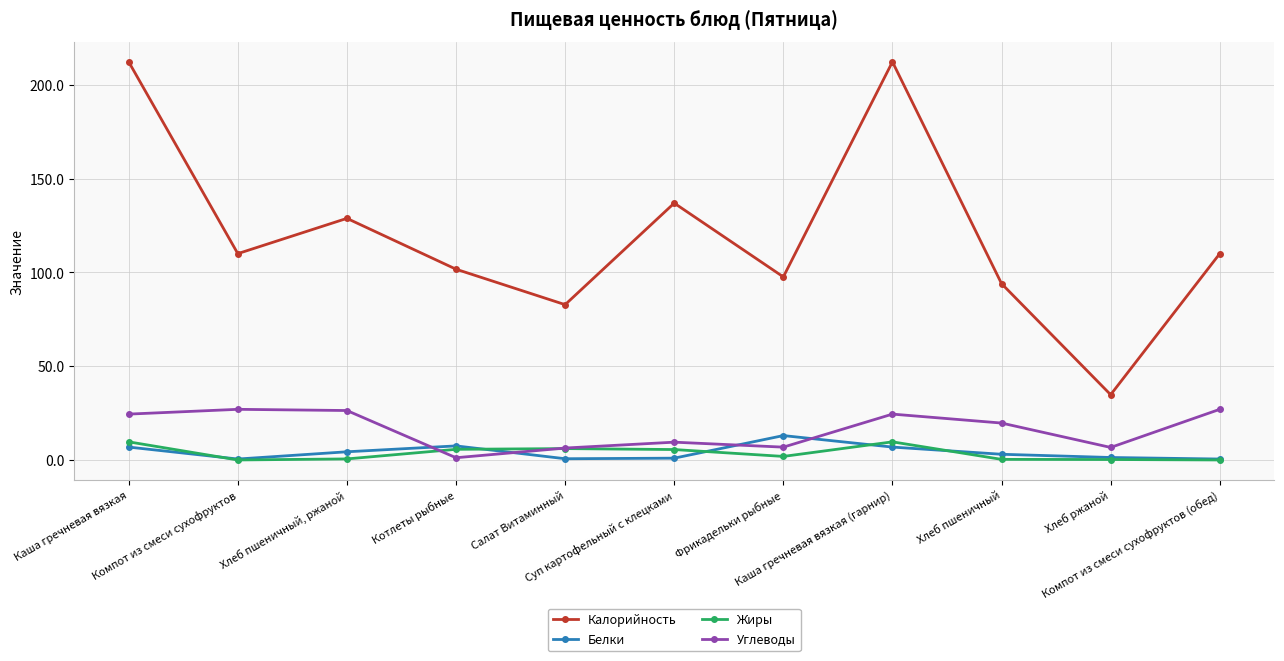

Which series has the largest total across all categories?

Калорийность